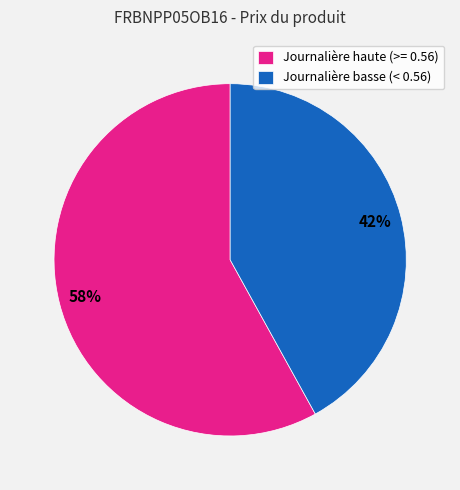

Rank the categories by value from highest to lowest.

Journalière haute (>= 0.56), Journalière basse (< 0.56)